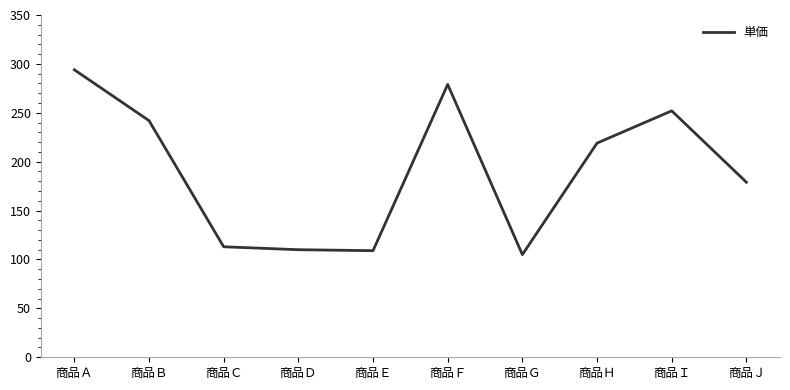

Which has a higher value, 商品Ｉ or 商品Ａ?

商品Ａ